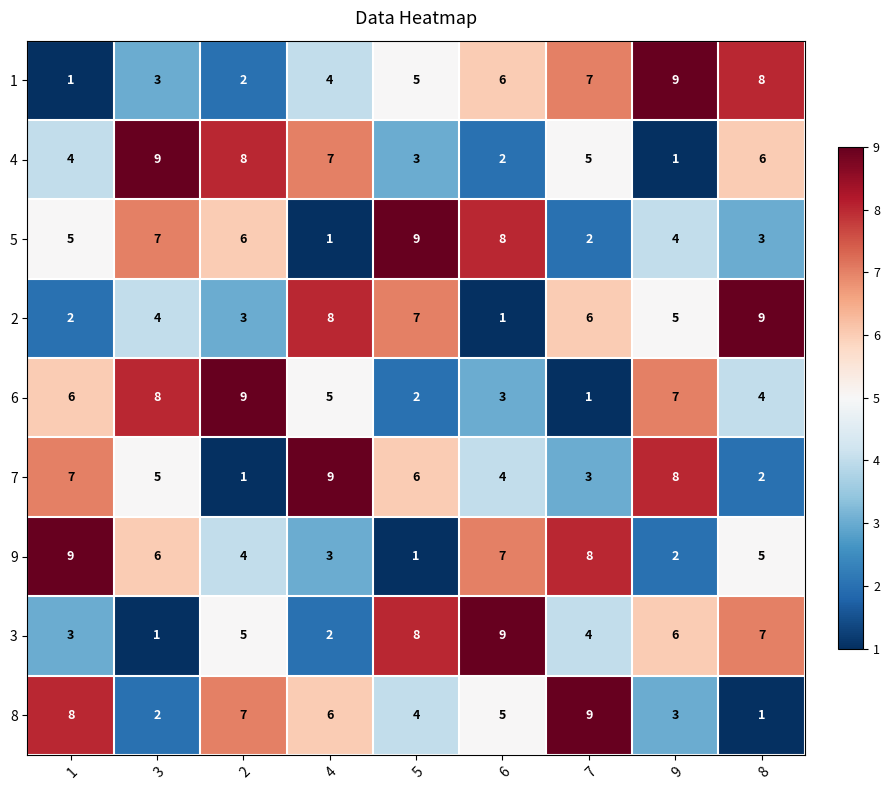

What is the difference between the maximum and minimum values in the 4 series?

8